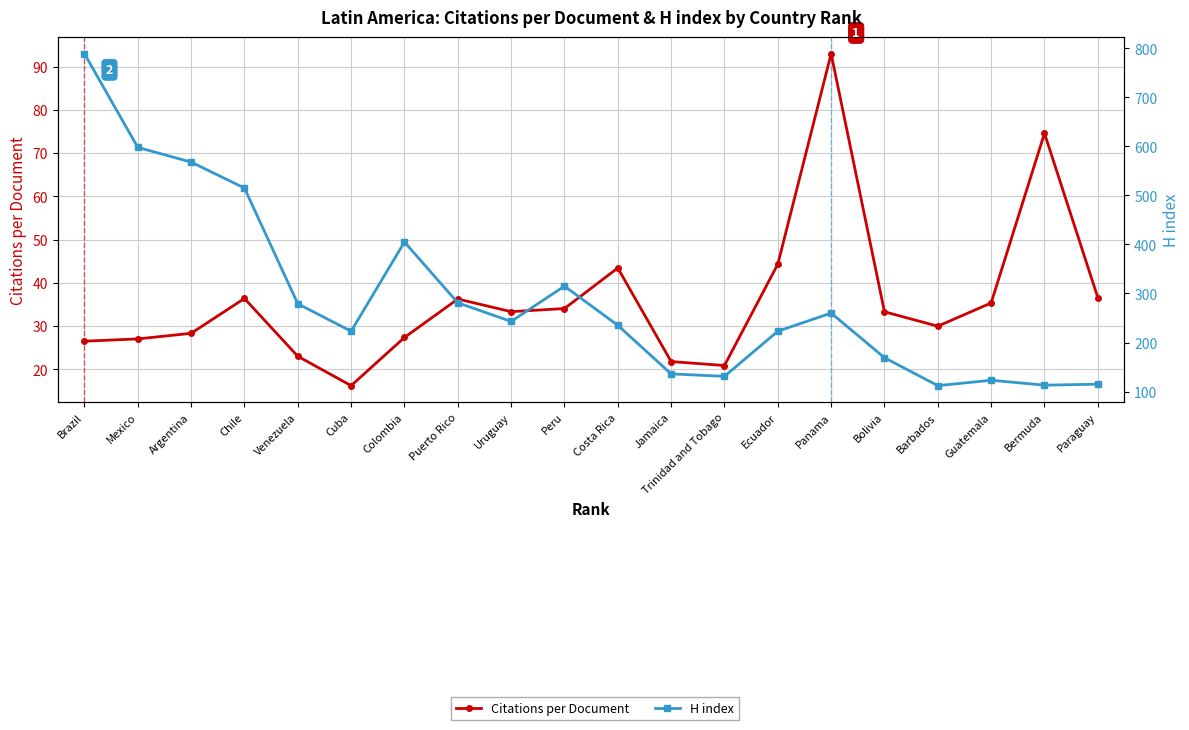

In H index, how many points are higher than both neighbors (excluding endpoints)?

4